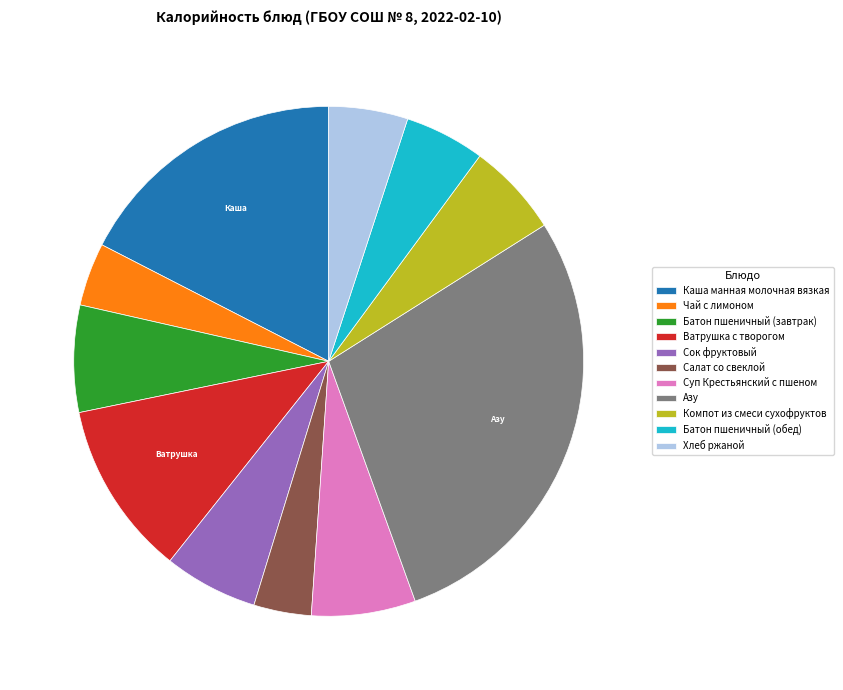

Which category has the biggest portion of the pie?

Азу